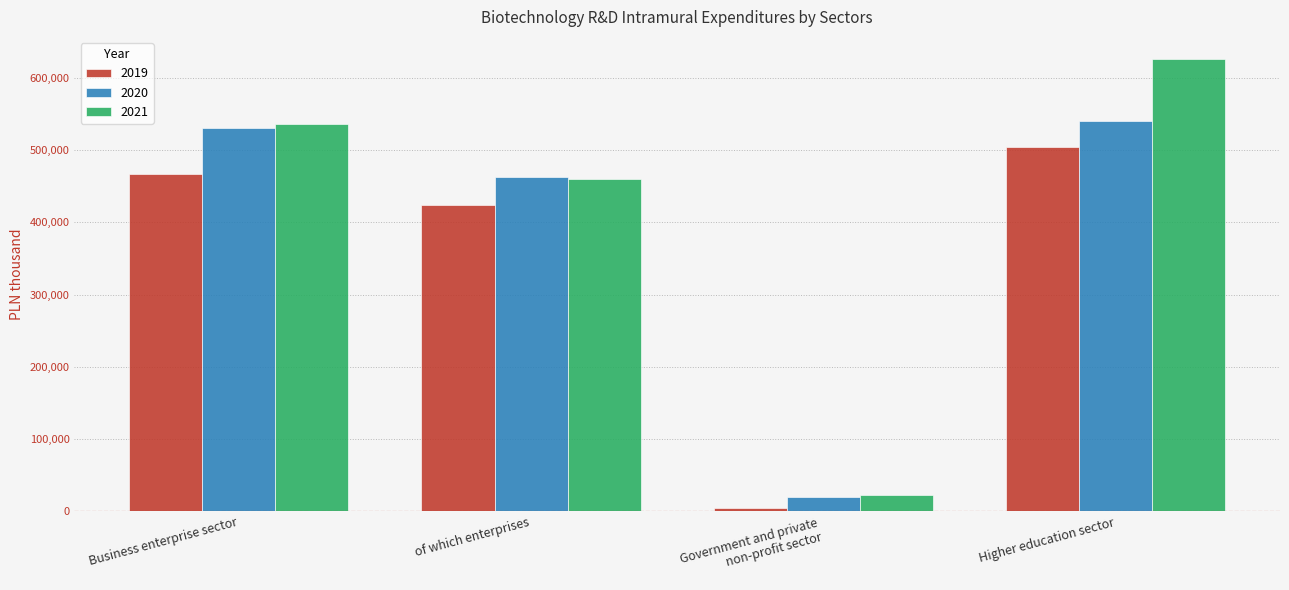

Where is 2019 nearest to the value 254886?

of which enterprises